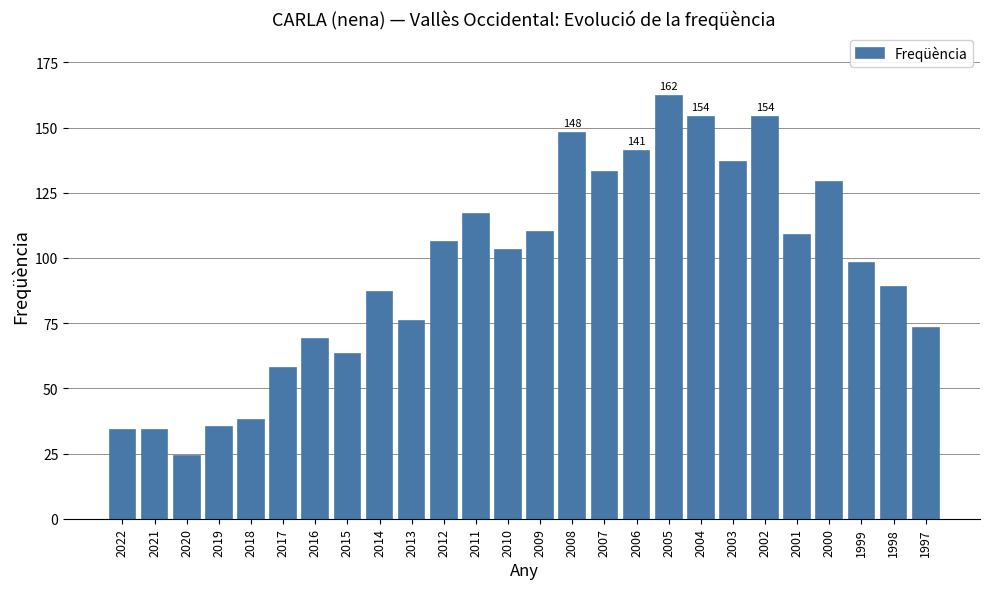

How many categories are shown in the chart?

26